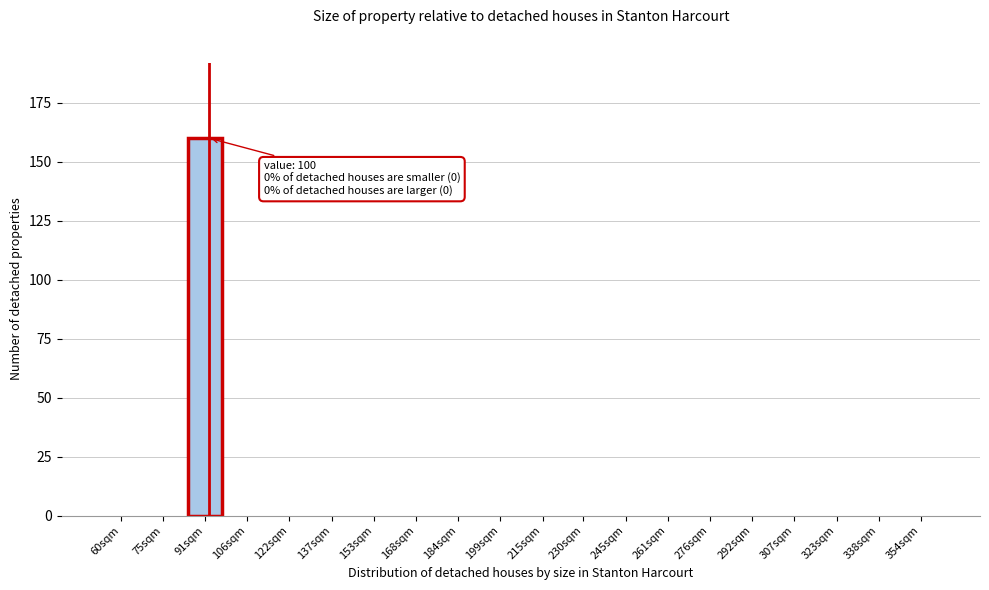

Reading right to left, extract all data points from this chart.

354sqm=0	338sqm=0	323sqm=0	307sqm=0	292sqm=0	276sqm=0	261sqm=0	245sqm=0	230sqm=0	215sqm=0	199sqm=0	184sqm=0	168sqm=0	153sqm=0	137sqm=0	122sqm=0	106sqm=0	91sqm=160	75sqm=0	60sqm=0